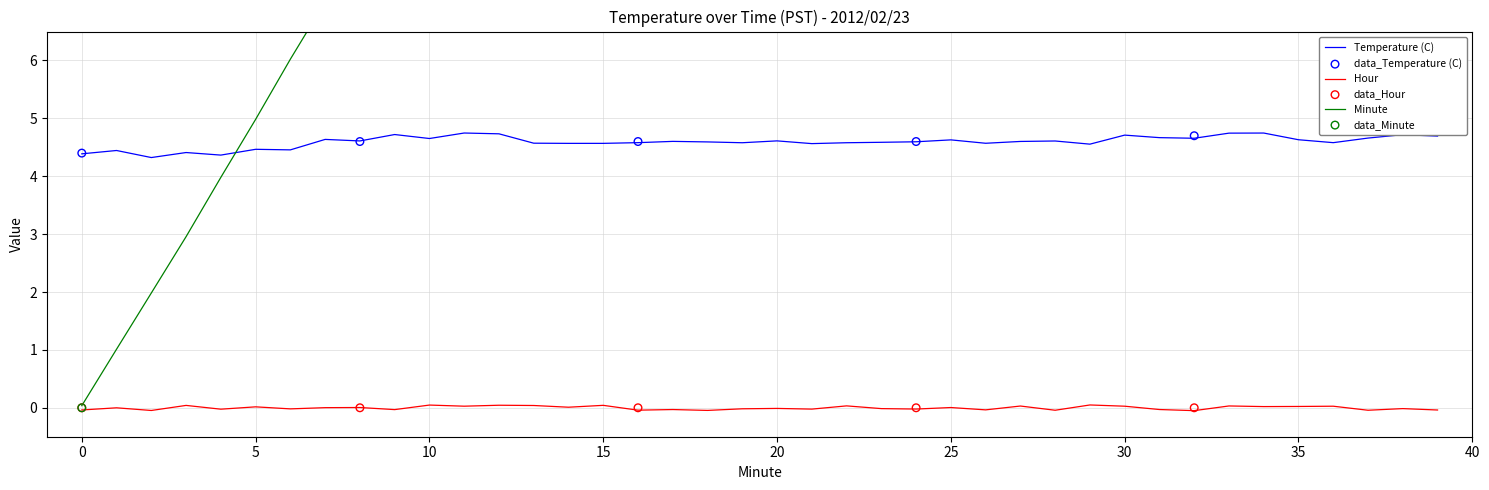

At which category is the sum across all series the highest?

39